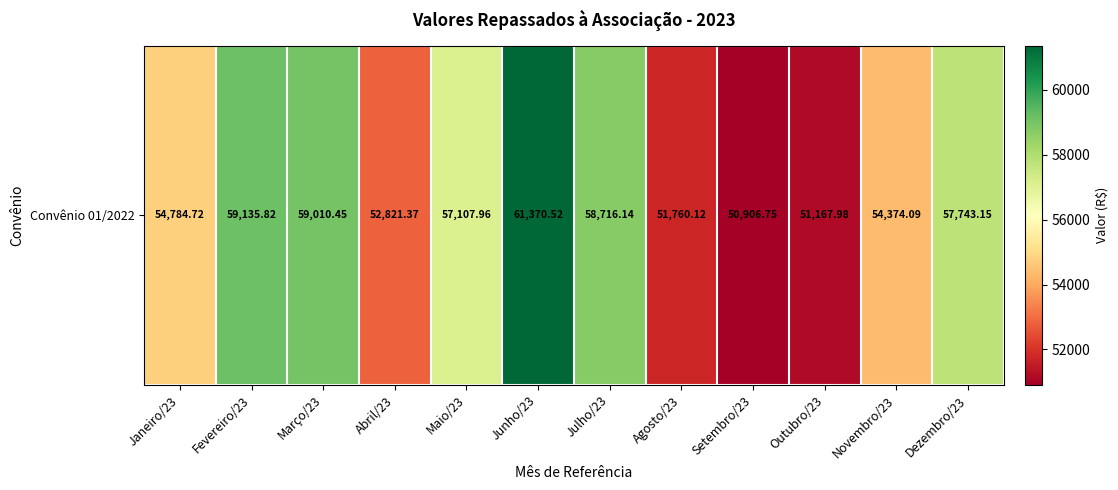

What is the change in value from Fevereiro/23 to Junho/23?

+2234.7